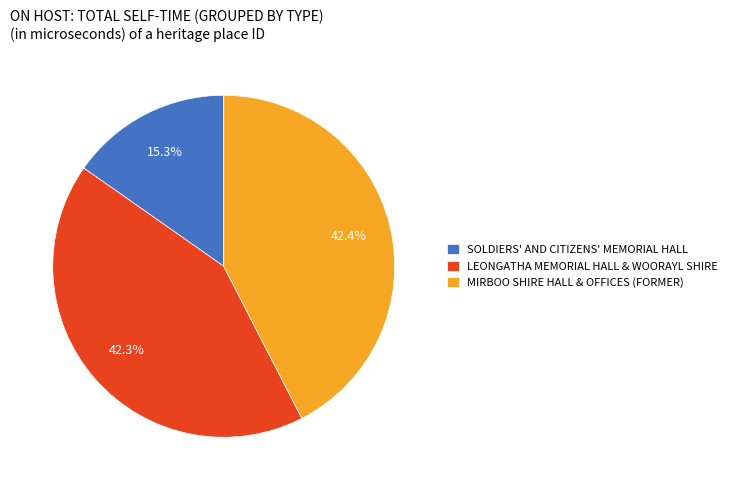

To the nearest percent, what portion does LEONGATHA MEMORIAL HALL & WOORAYL SHIRE represent?

42%